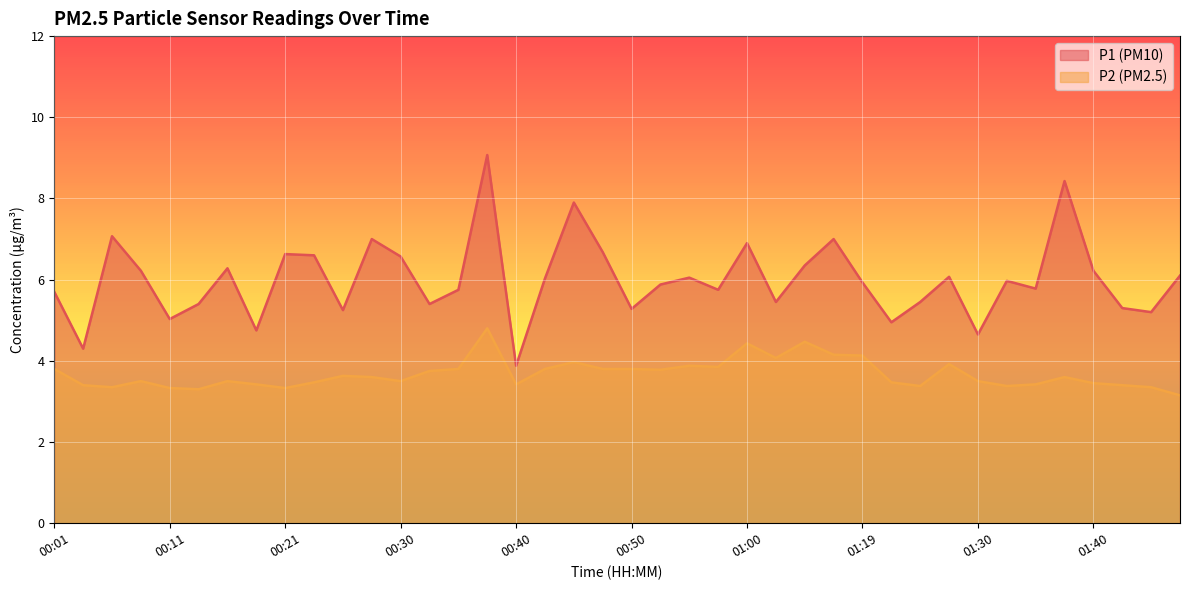

Which series has the widest spread of values?

P1